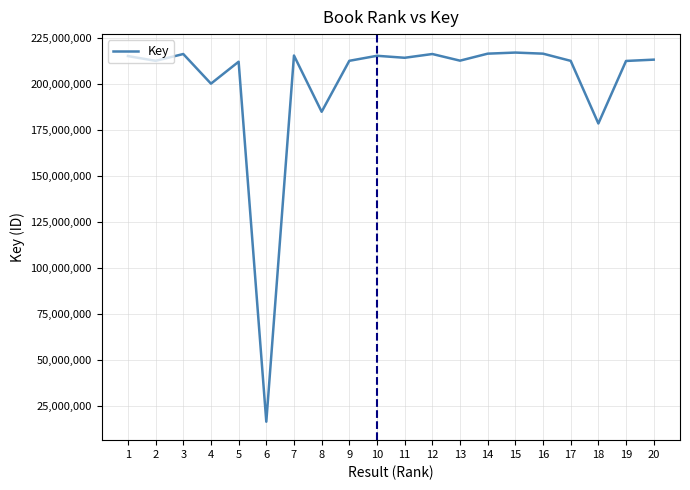

Where is the first local maximum?

3